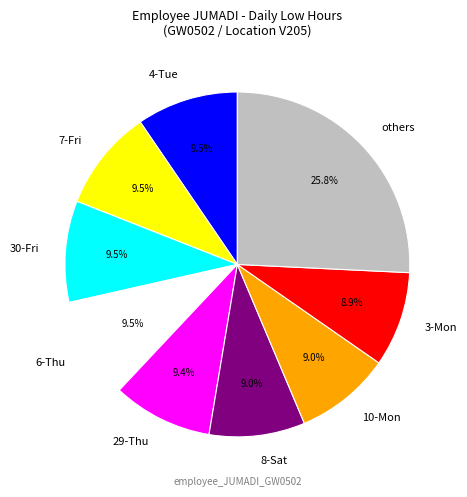

What is the largest slice in the pie chart?

others